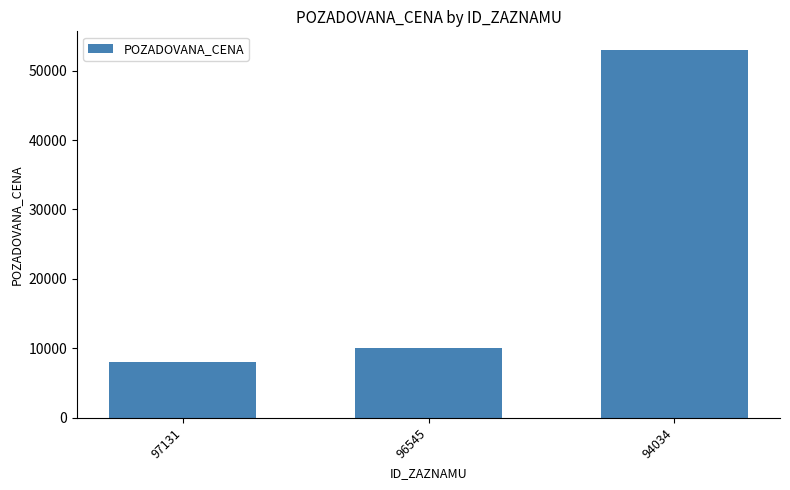

How many data points are less than 10000?

1